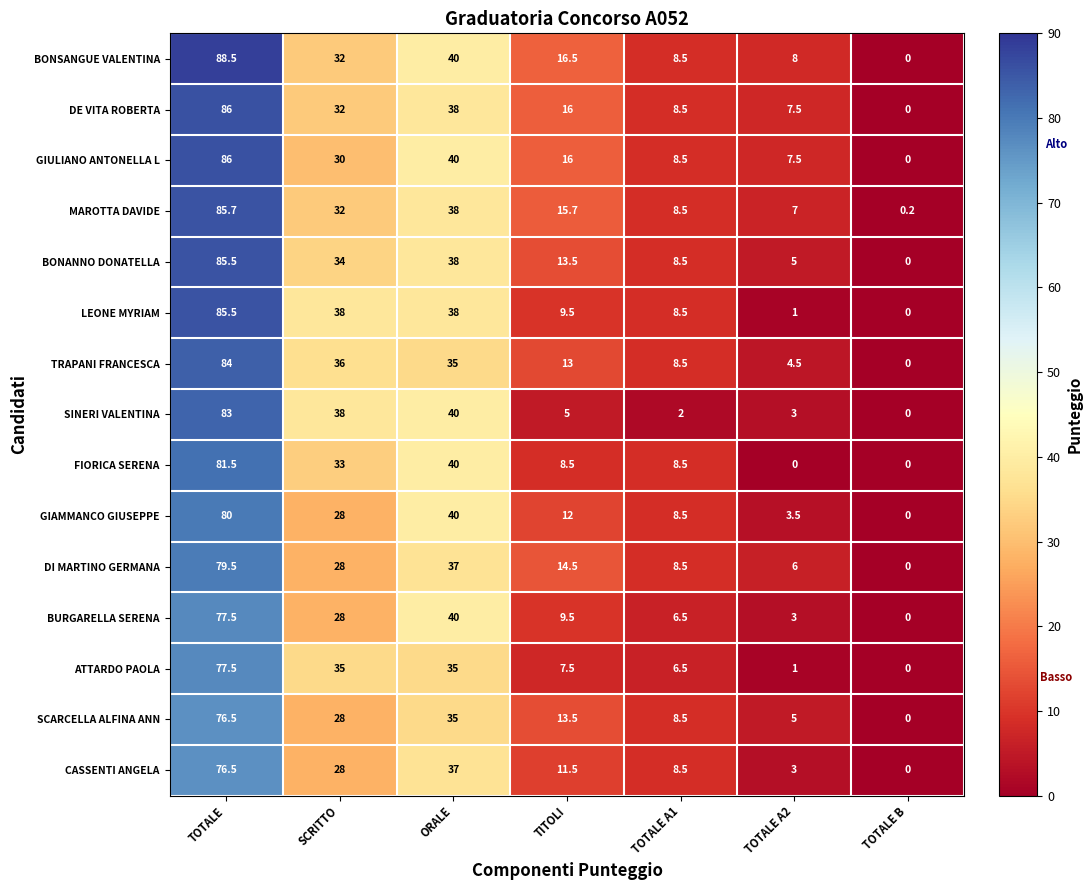

What is the total value across all series at TOTALE A1?

117.0